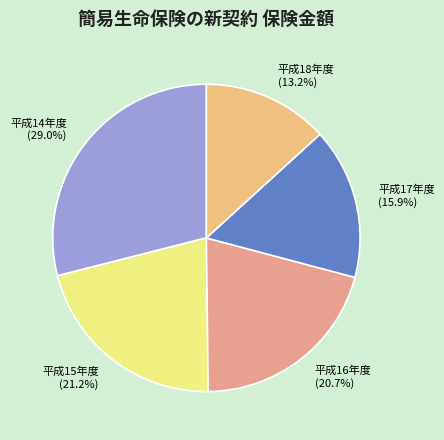

True or false: 平成17年度 accounts for 16% of the total.

True